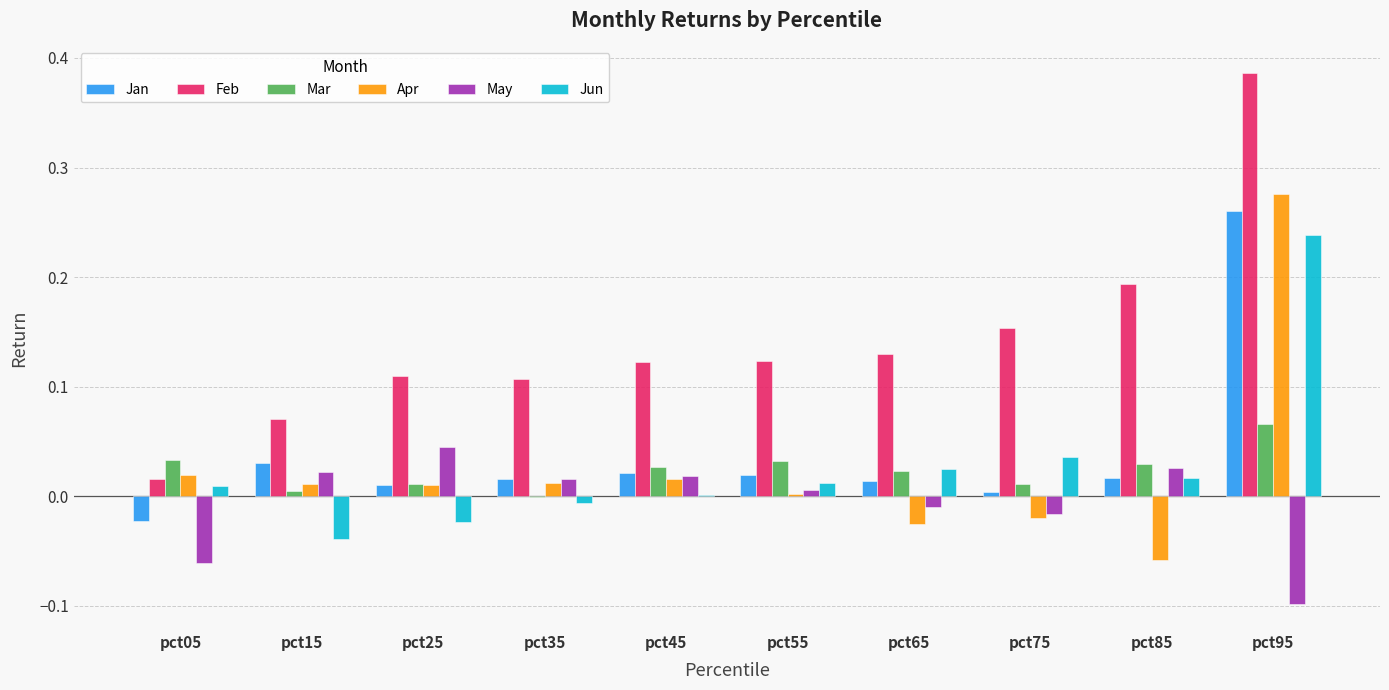

Which category has the highest value in the Feb series?

pct95